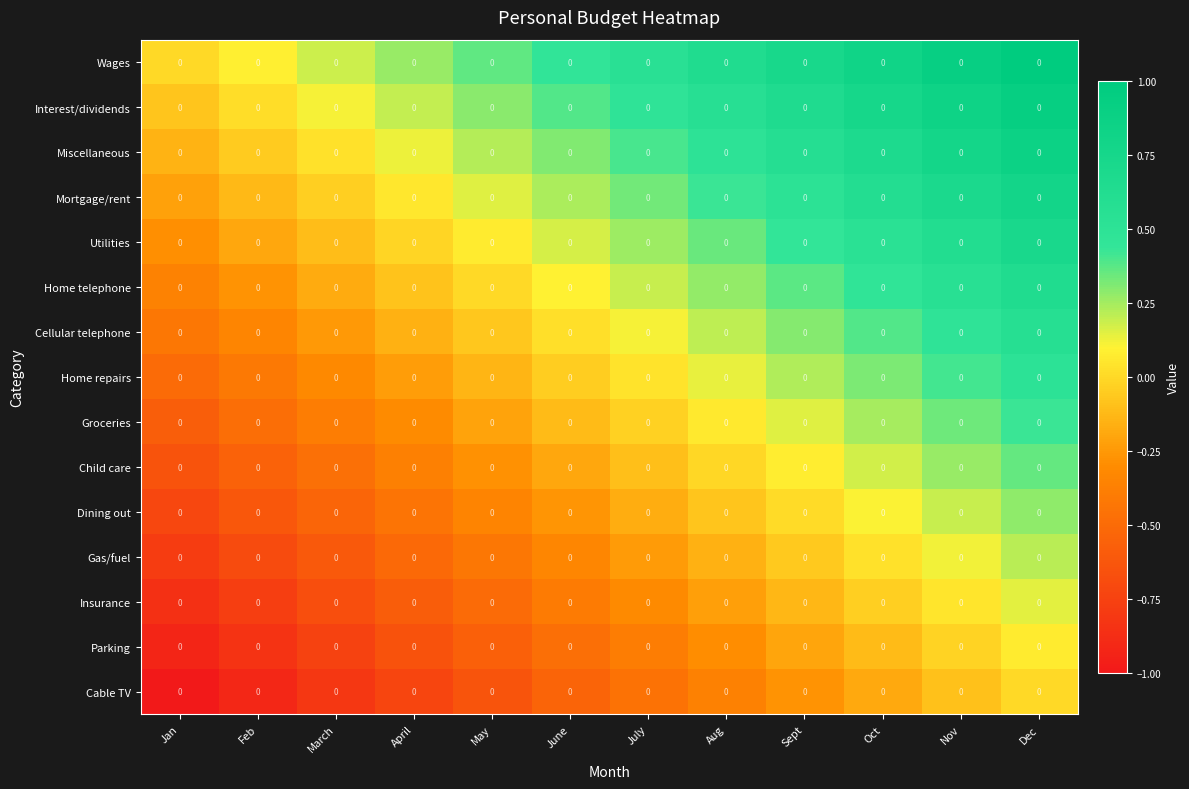

List the series in order of their peak value, lowest first.

Cable TV, Parking, Insurance, Gas/fuel, Dining out, Child care, Groceries, Home repairs, Cellular telephone, Home telephone, Utilities, Mortgage/rent, Miscellaneous, Interest/dividends, Wages